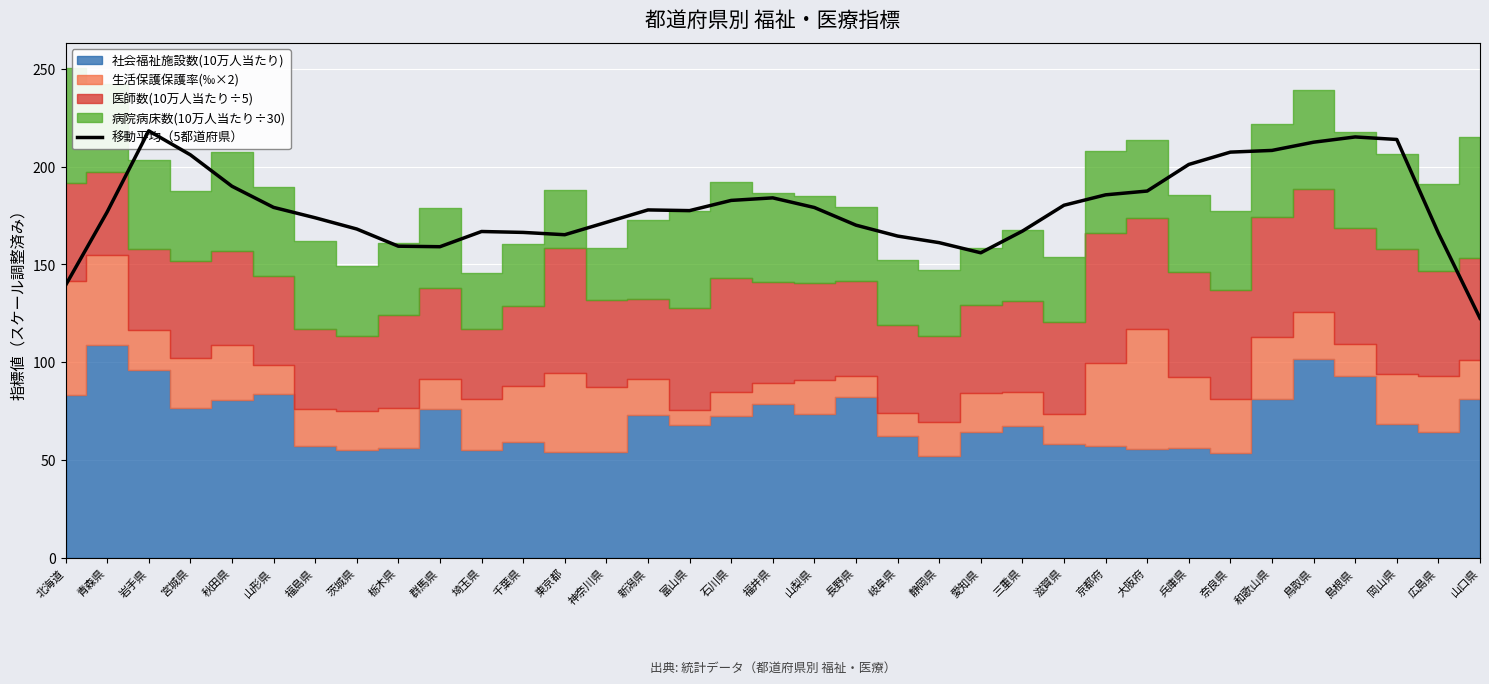

How many lines are shown in the chart?

1